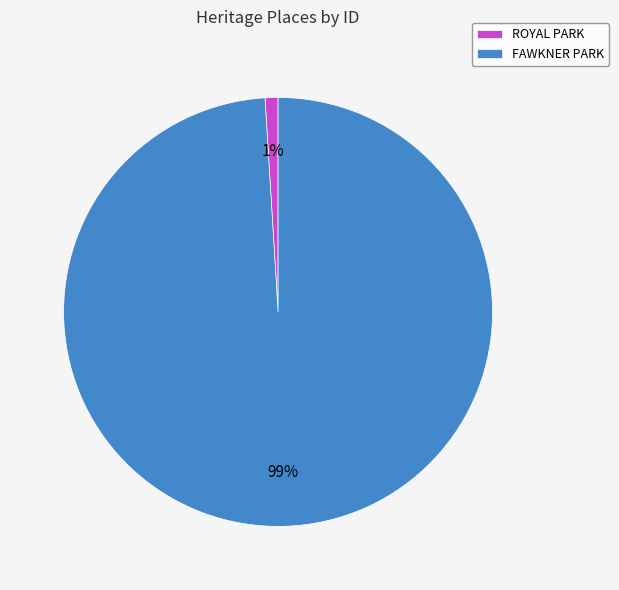

Which slice represents more than half of the pie?

FAWKNER PARK